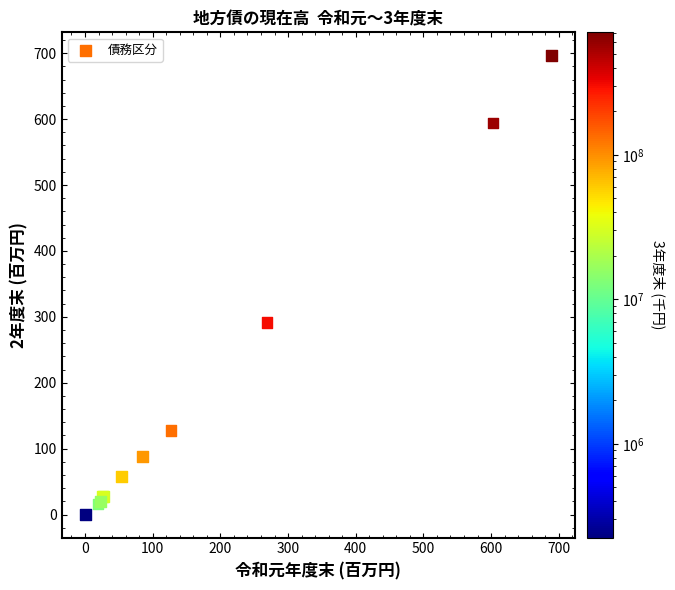

What Y value in the scatter plot is closest to 348?

291.7